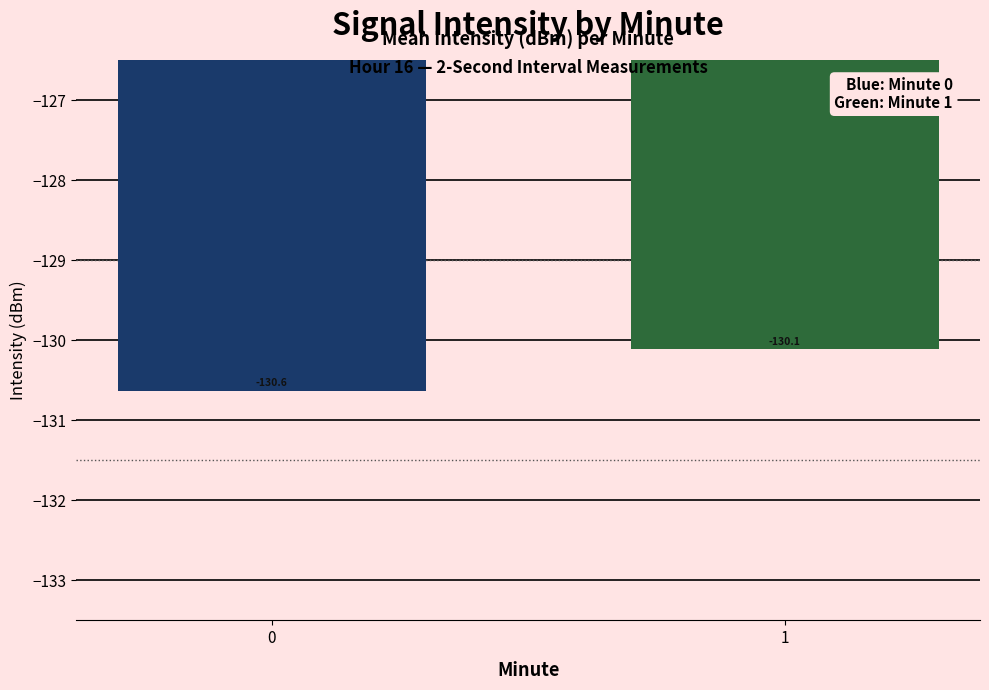

Rank the categories by value from highest to lowest.

1, 0